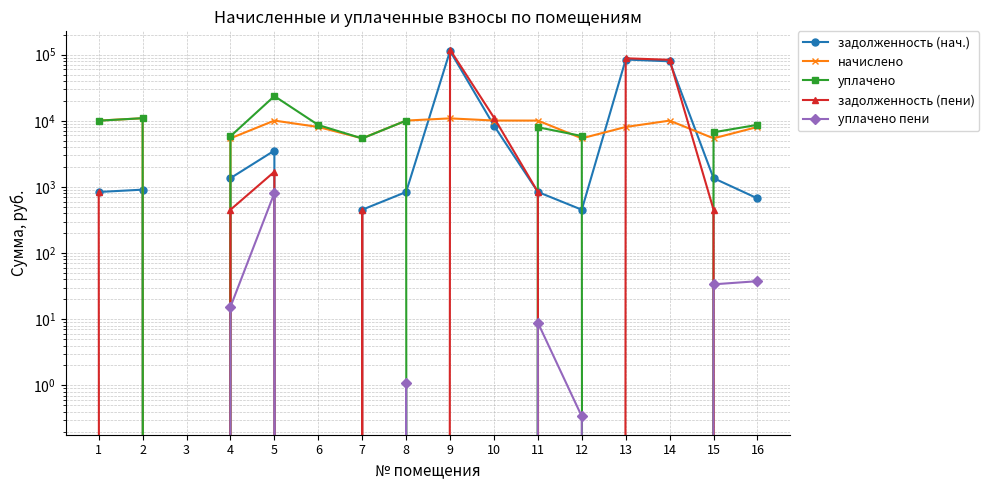

What is the value of the задолженность (нач.) point at the 1st from the left?

838.4